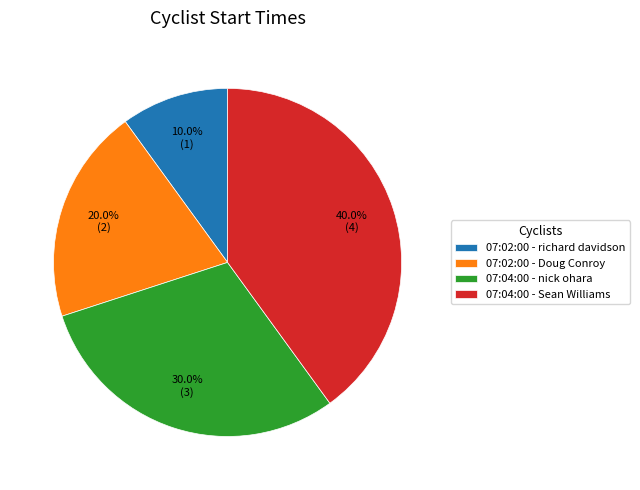

To the nearest percent, what is the average slice percentage?

25%